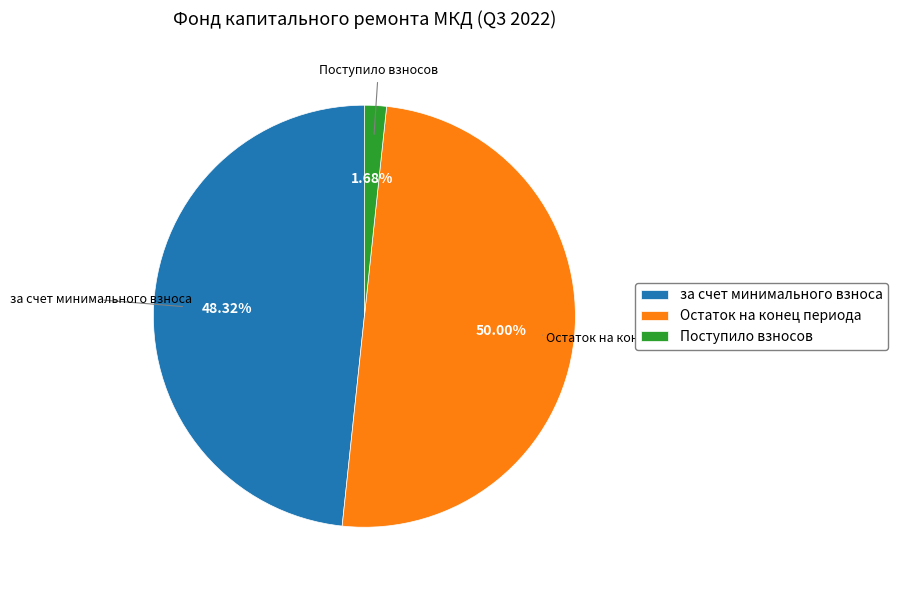

To the nearest percent, what is the average slice percentage?

33%